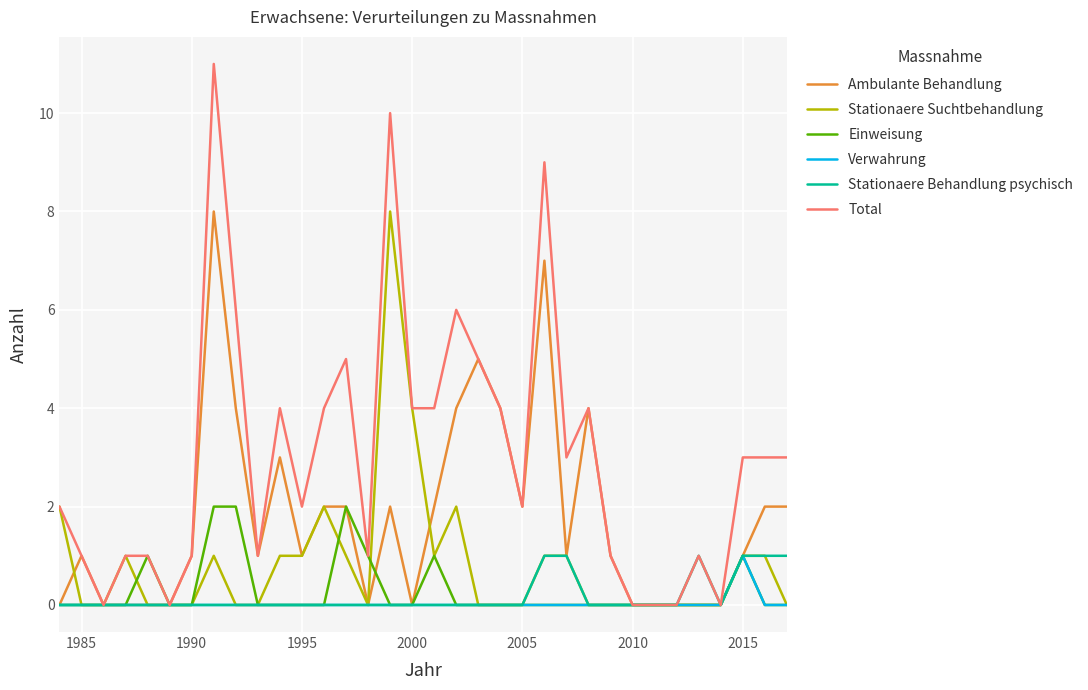

Which series has the largest range (max minus min)?

Total